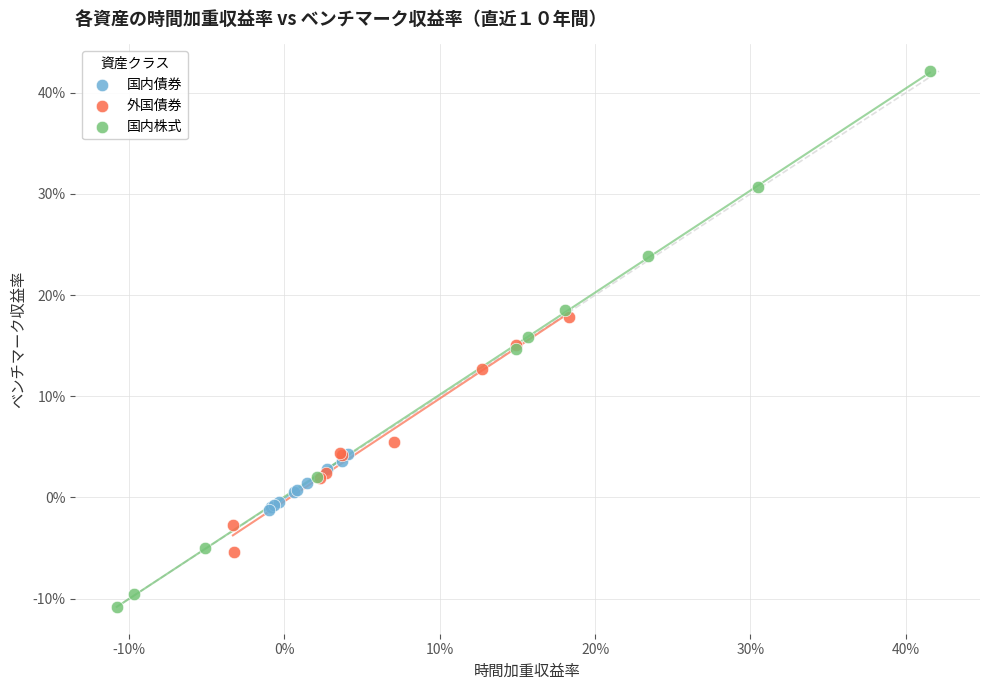

What are all the series names shown in the legend?

国内債券, 外国債券, 国内株式